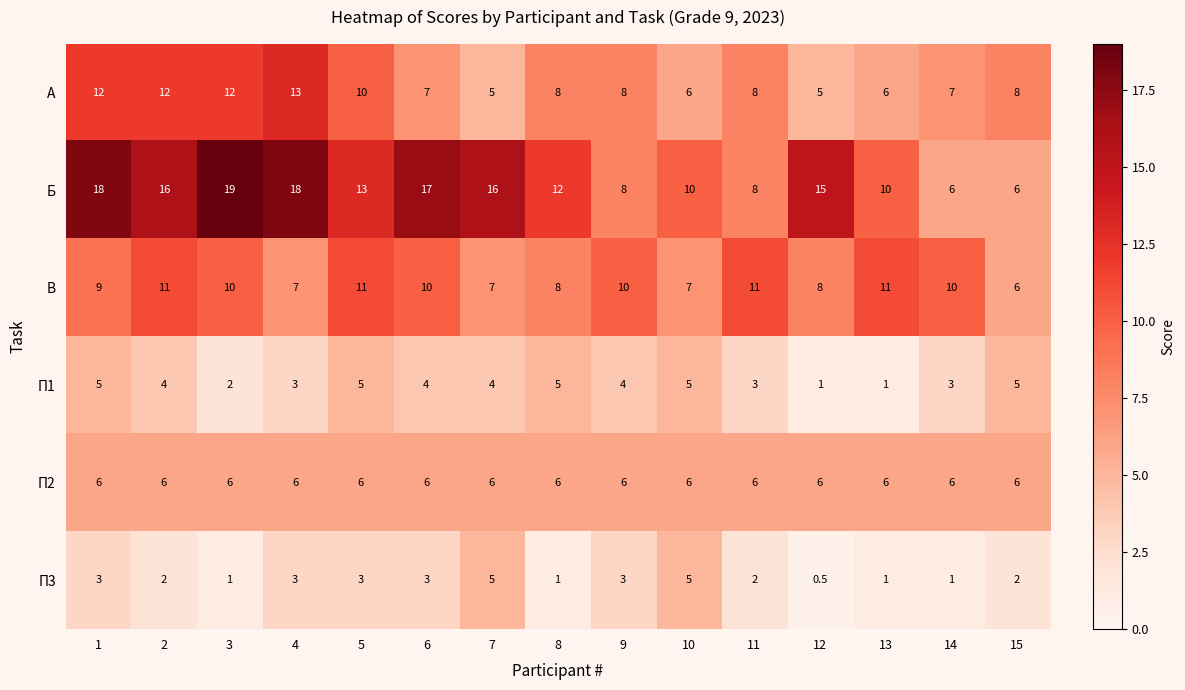

Read the П3 value at 12.

0.5